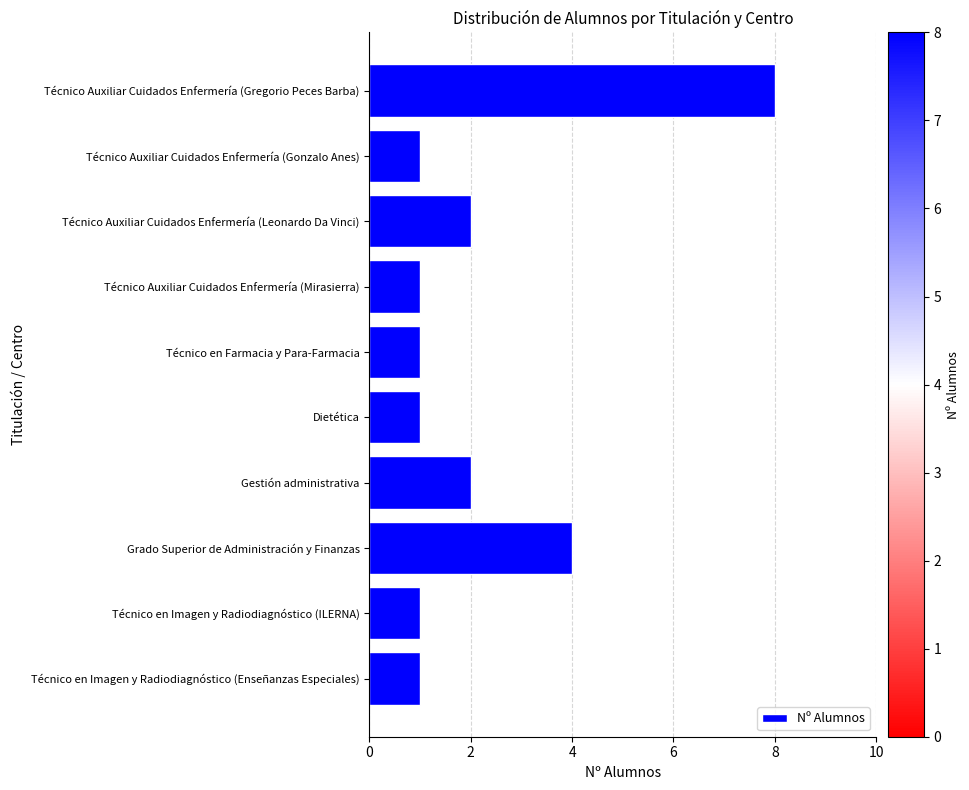

How many bars are there in total?

10